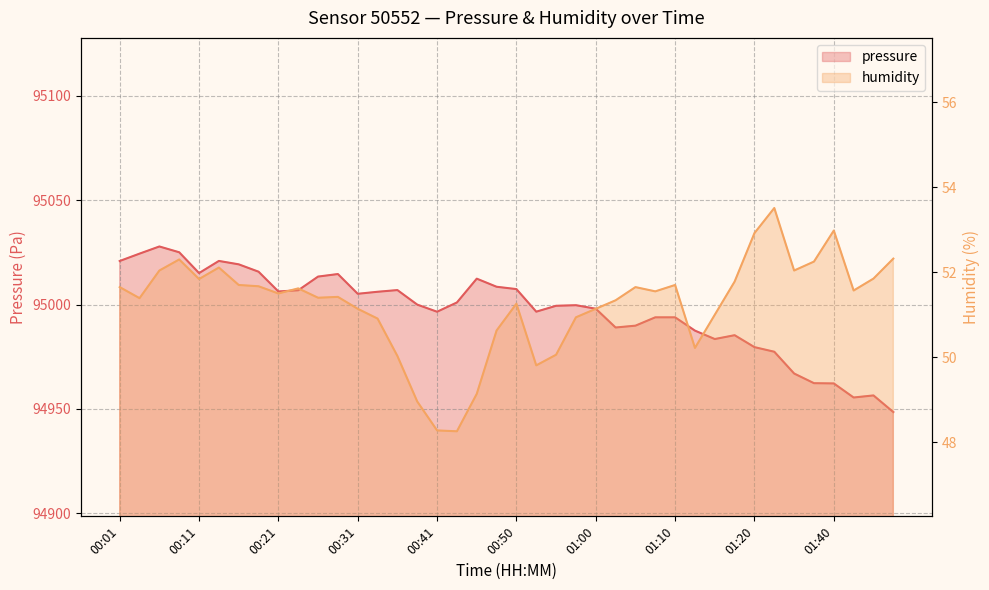

What is the lowest value of the pressure series?

94948.5